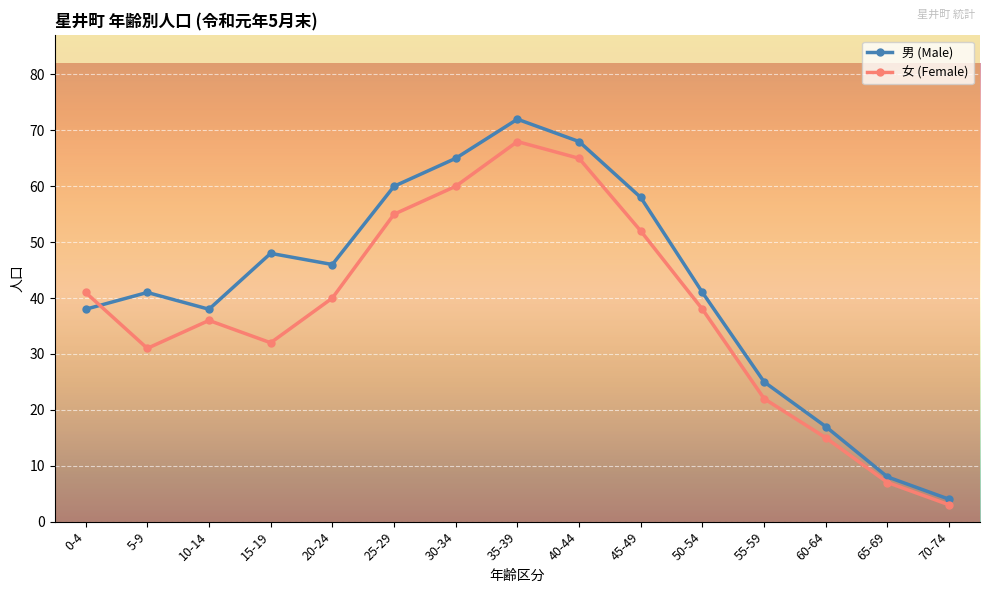

What position from the left is 55-59?

12